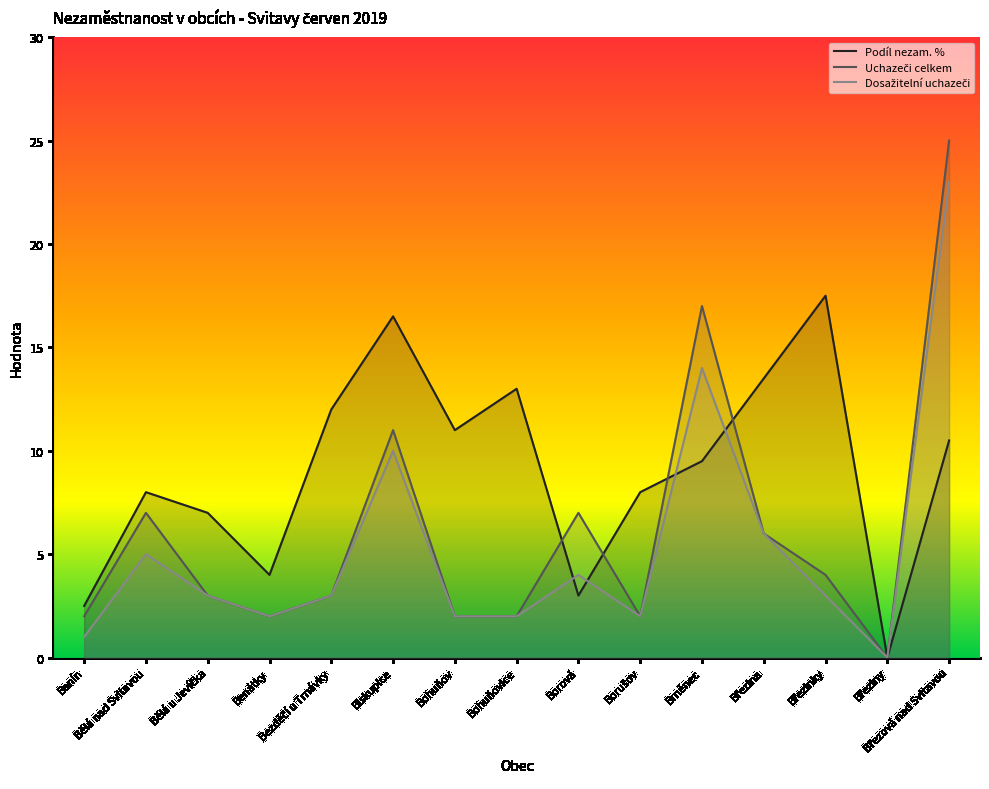

Count the number of data series in this chart.

3